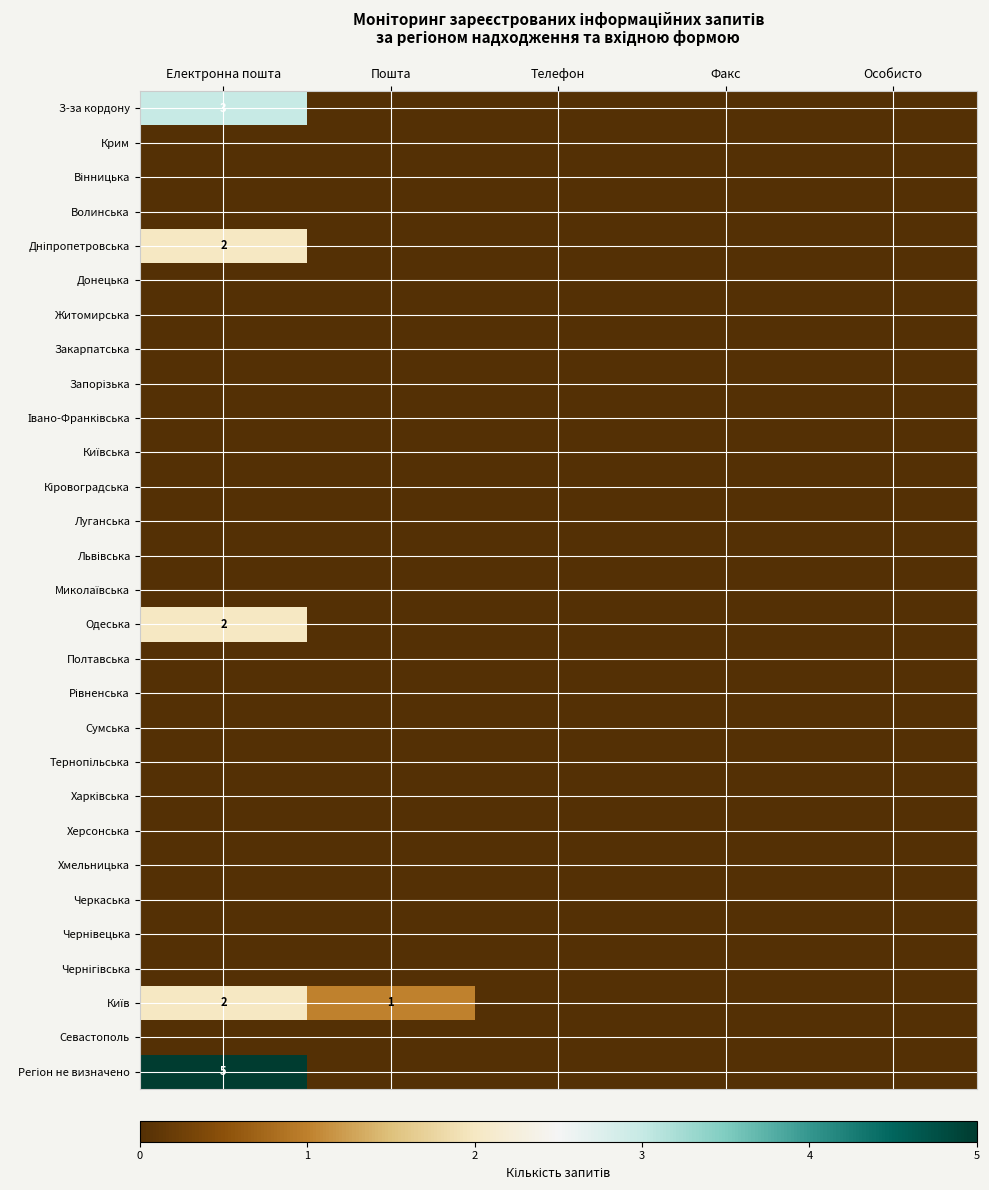

Which series has the largest range (max minus min)?

Регіон не визначено